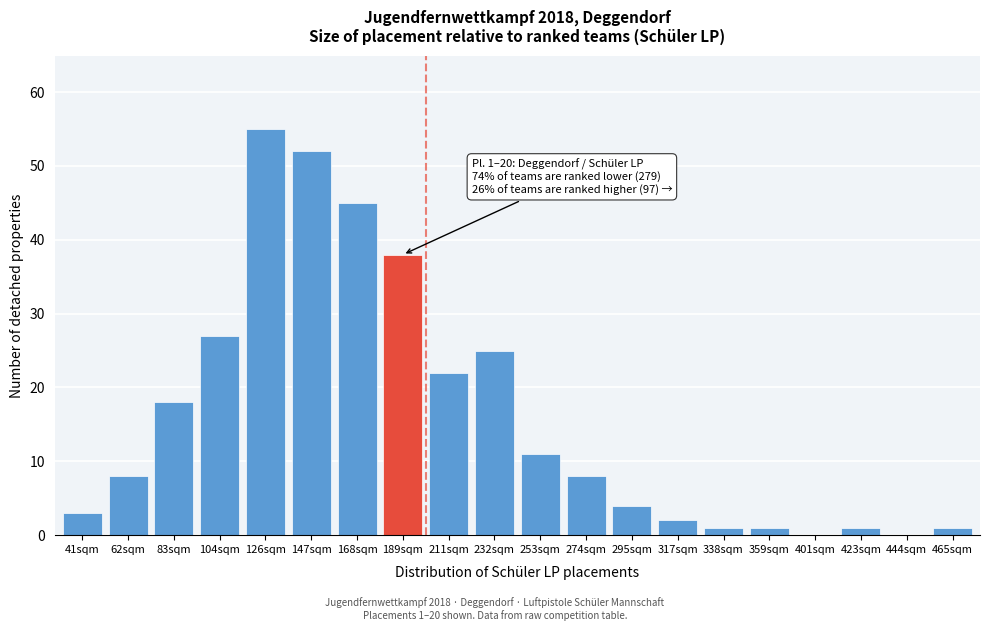

Reading right to left, transcribe all the data shown in this chart.

465sqm=1	444sqm=0	423sqm=1	401sqm=0	359sqm=1	338sqm=1	317sqm=2	295sqm=4	274sqm=8	253sqm=11	232sqm=25	211sqm=22	189sqm=38	168sqm=45	147sqm=52	126sqm=55	104sqm=27	83sqm=18	62sqm=8	41sqm=3